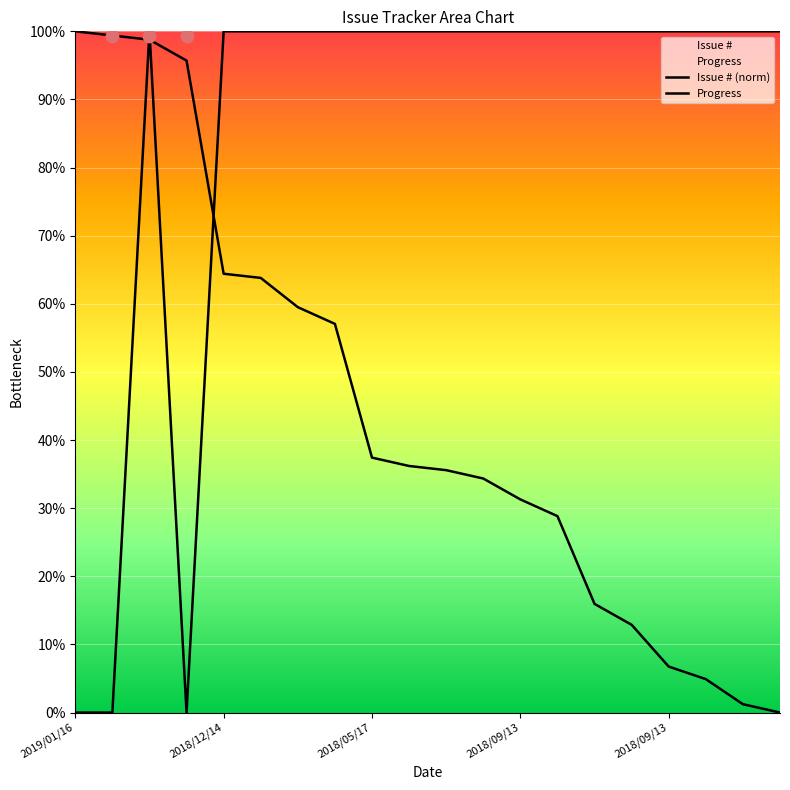

What is the total value across all series at 2018/05/17?

198.8